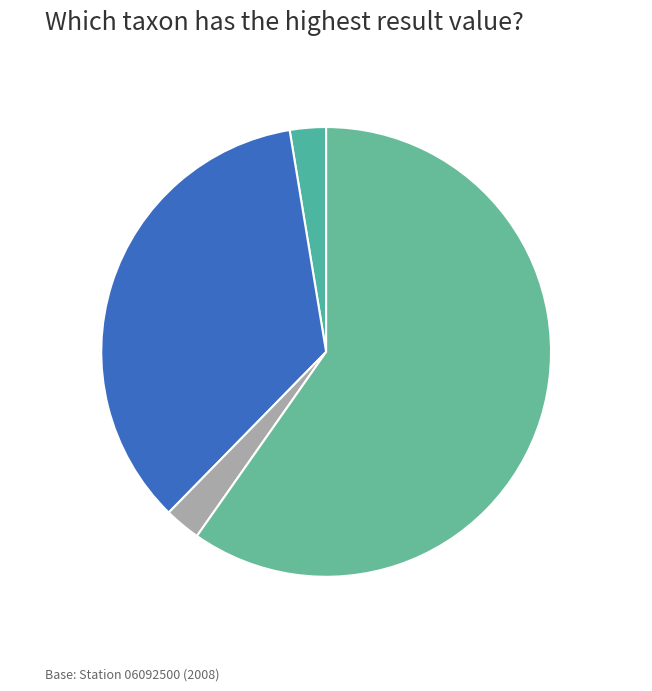

To the nearest percent, what is the difference between the ELONUT, 3% and FONANT, 35% slice percentages?

32%